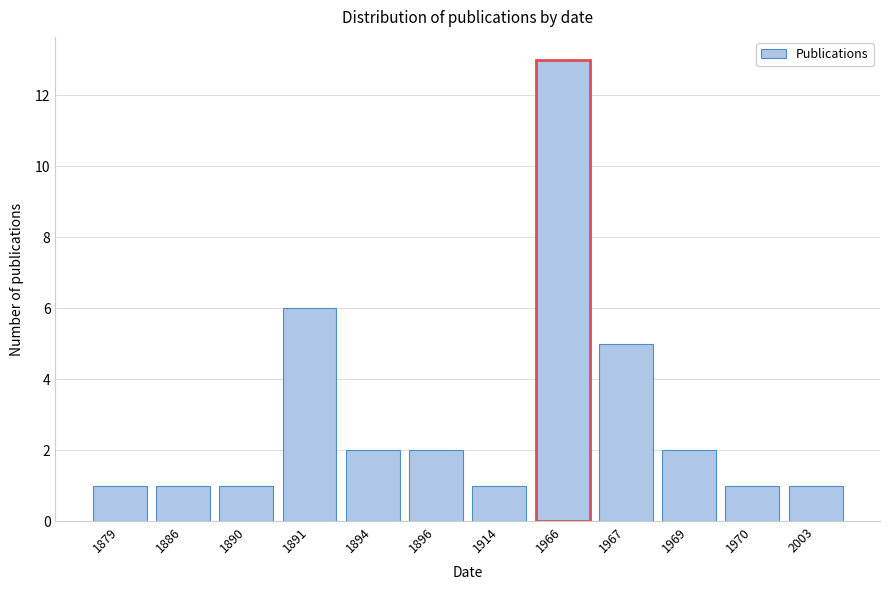

Reading left to right, what are all the values shown in this chart?

1879=1	1886=1	1890=1	1891=6	1894=2	1896=2	1914=1	1966=13	1967=5	1969=2	1970=1	2003=1